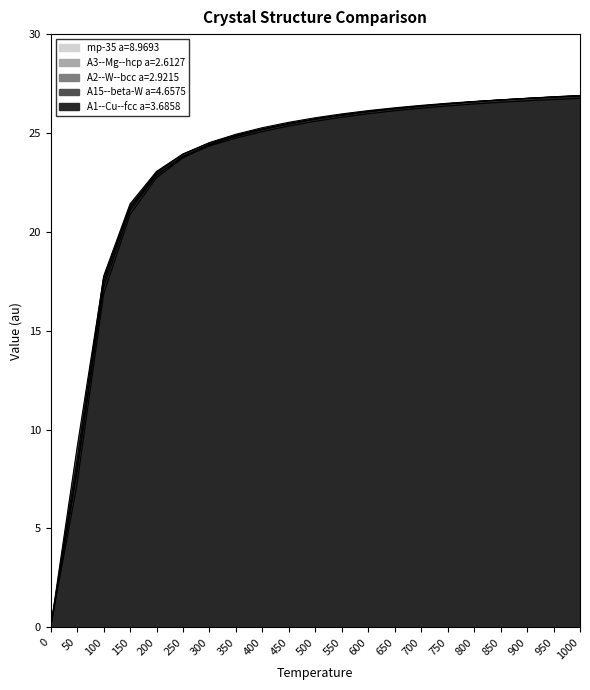

What is the value of the A1--Cu--fcc a=3.6858 point at the 13th from the left?

26.1